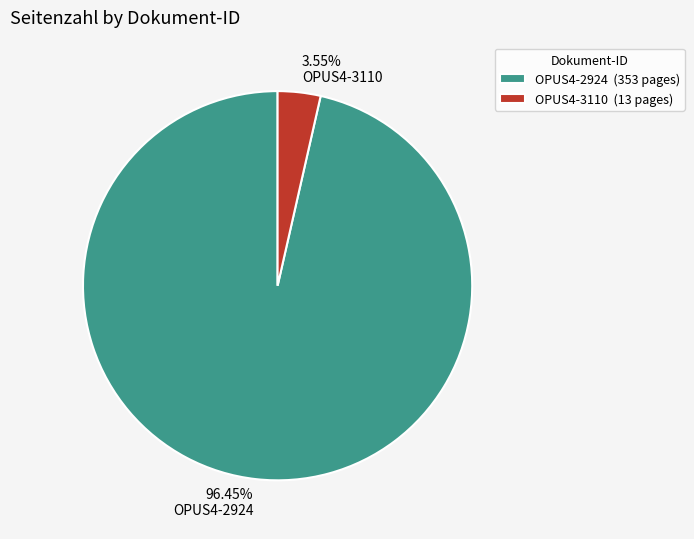

To the nearest percent, what is the difference between the largest and smallest slice percentages?

93%